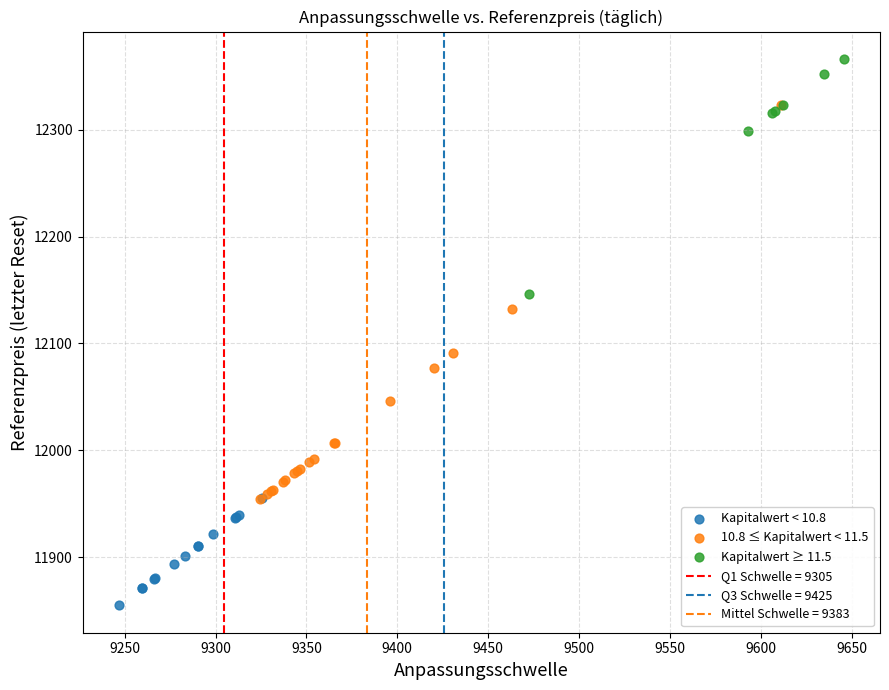

Which series has the largest Y range (max minus min)?

10.8 ≤ Kapitalwert < 11.5